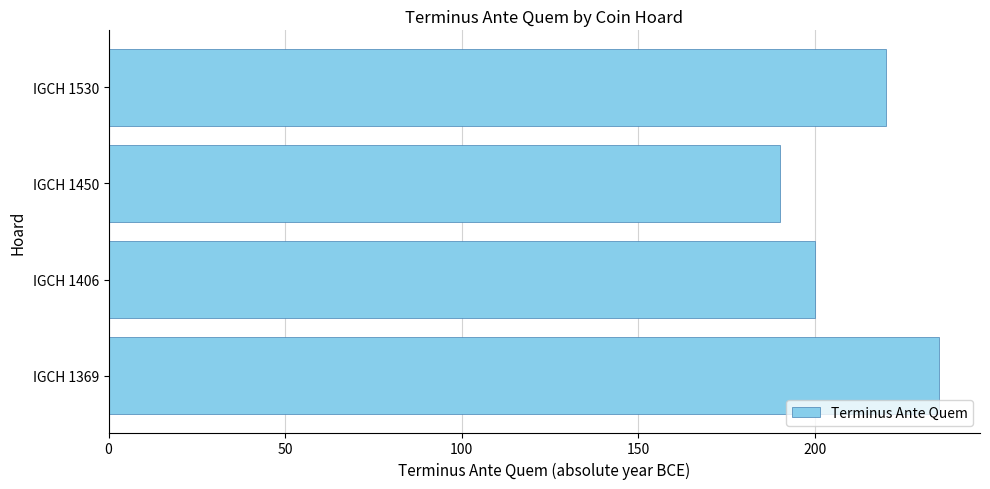

Does the chart contain stacked bars?

No